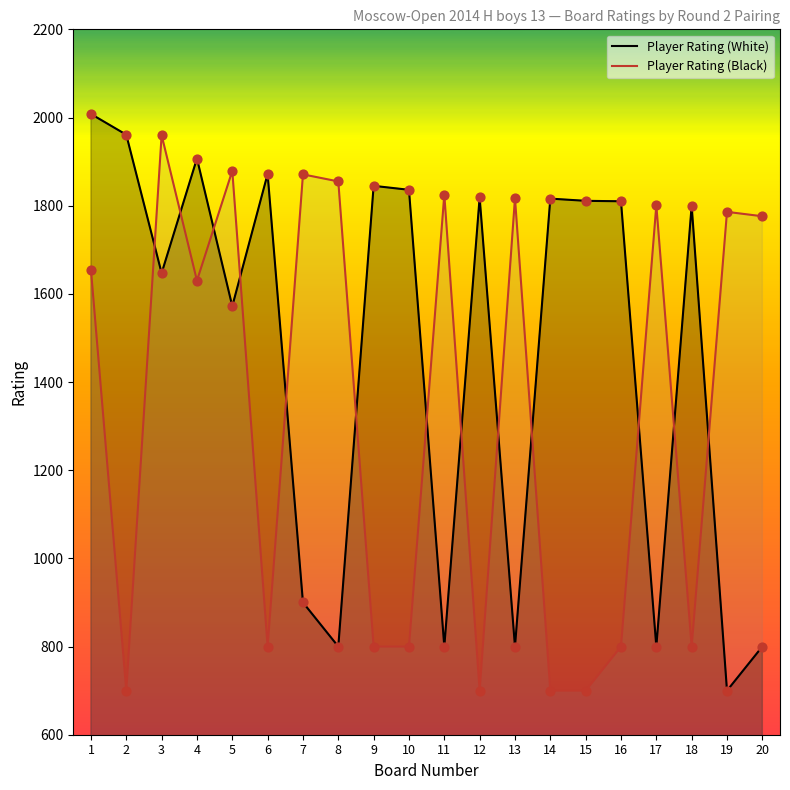

Which series contains the lowest Y value?

Player Rating (White)